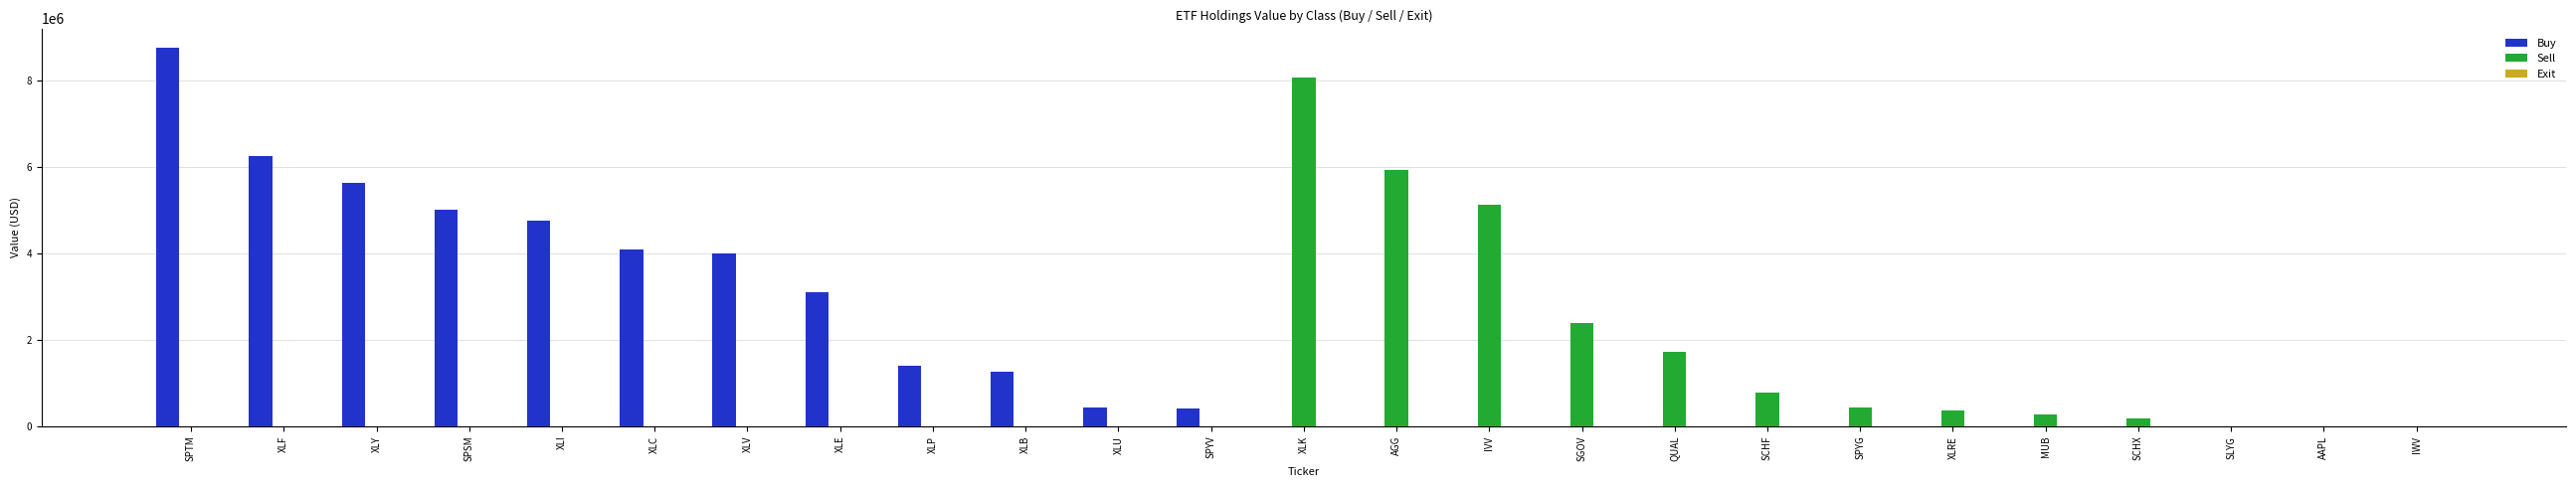

The Sell series shows 4569836 at IWV. True or false?

False